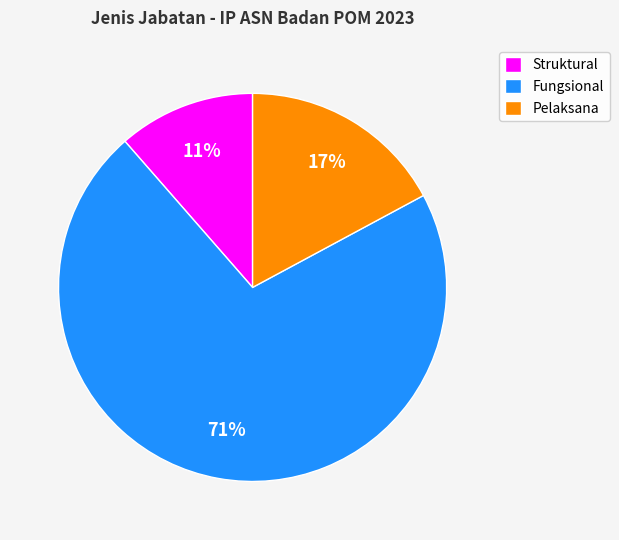

Which slice is the largest?

Fungsional